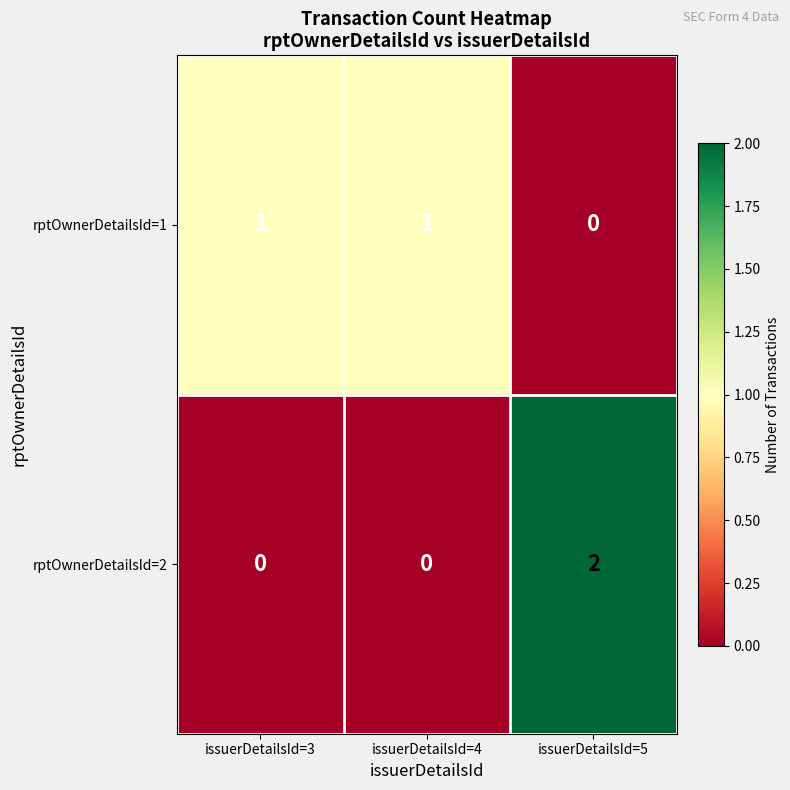

Reading left to right, transcribe all the data shown in this chart.

rptOwnerDetailsId=1: 1	1	0
rptOwnerDetailsId=2: 0	0	2